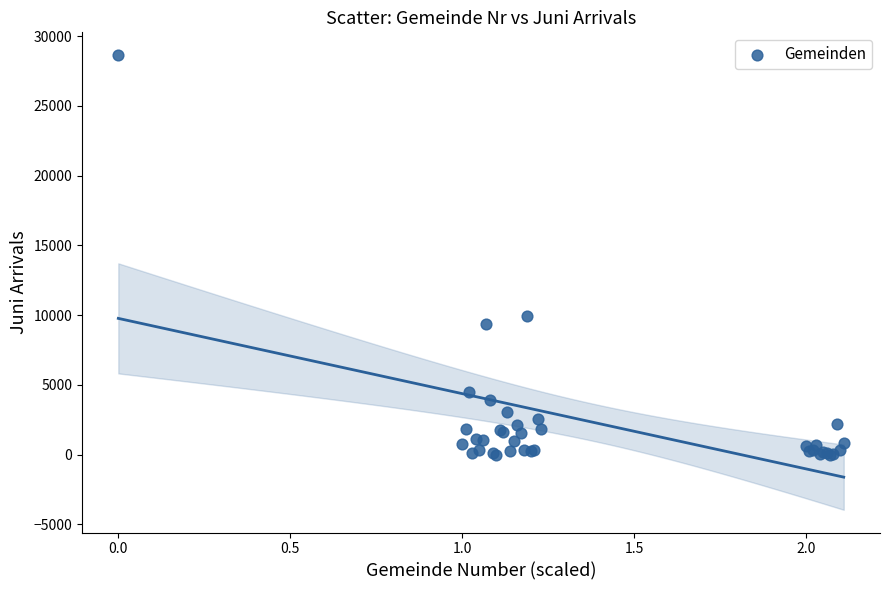

What Y value in the scatter plot is closest to 14325?

9967